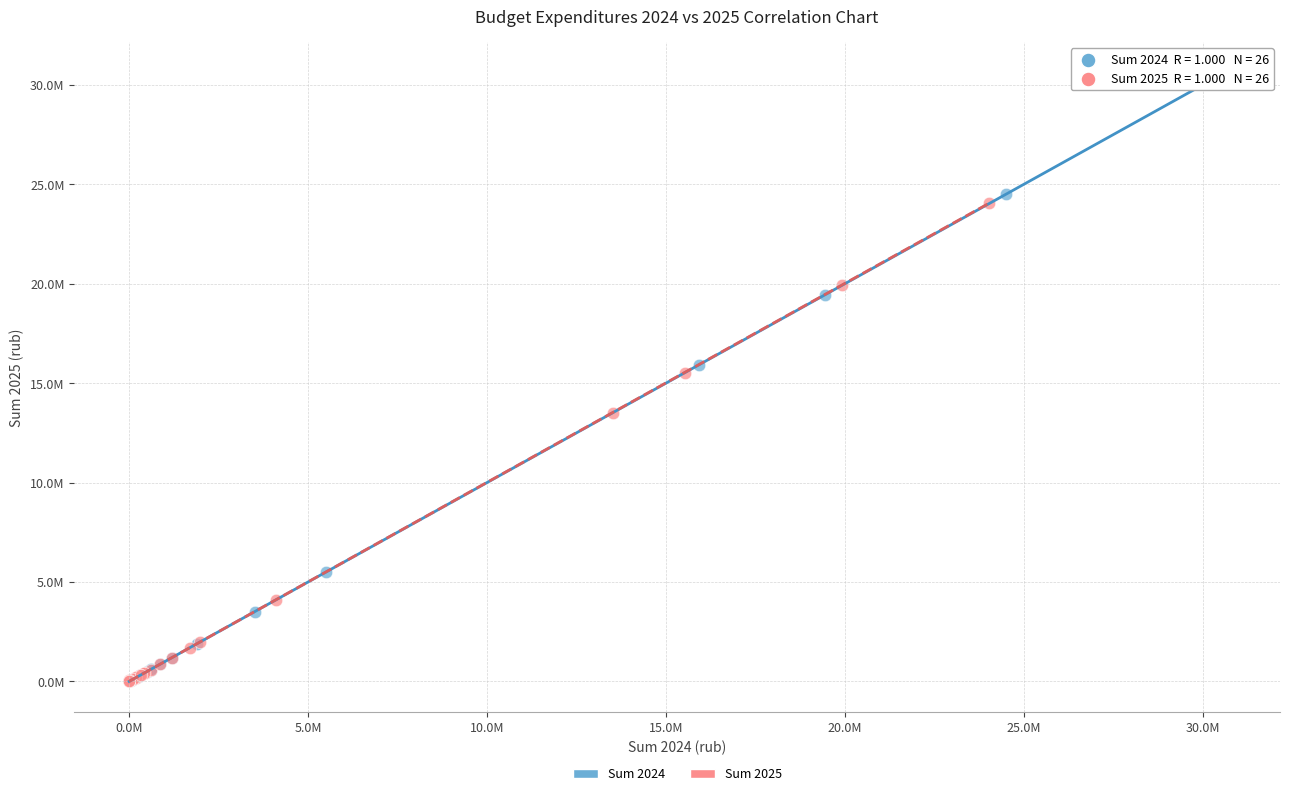

What are all the series names shown in the legend?

Sum 2024, Sum 2025